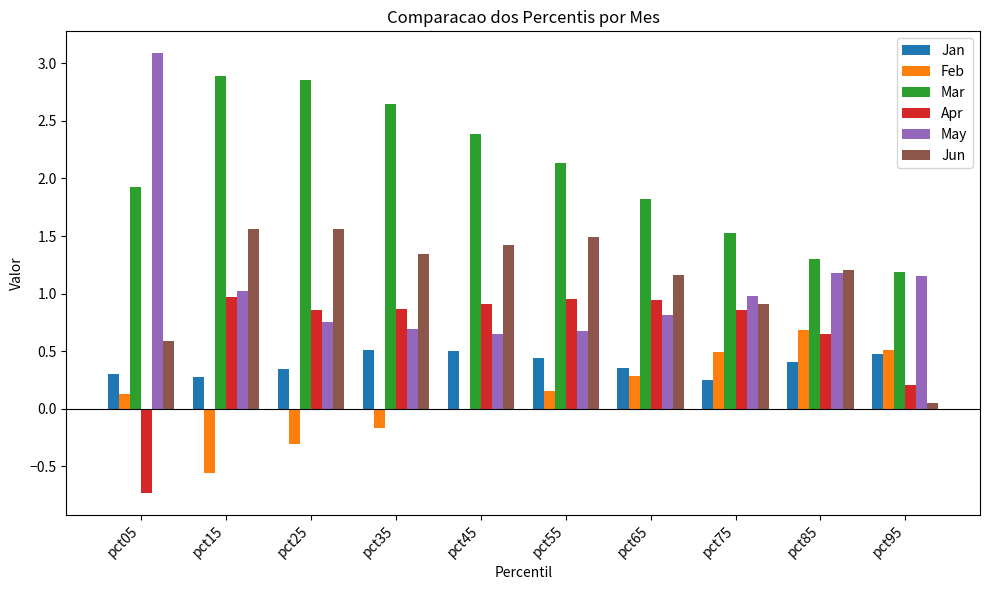

Which series has the largest total across all categories?

Mar